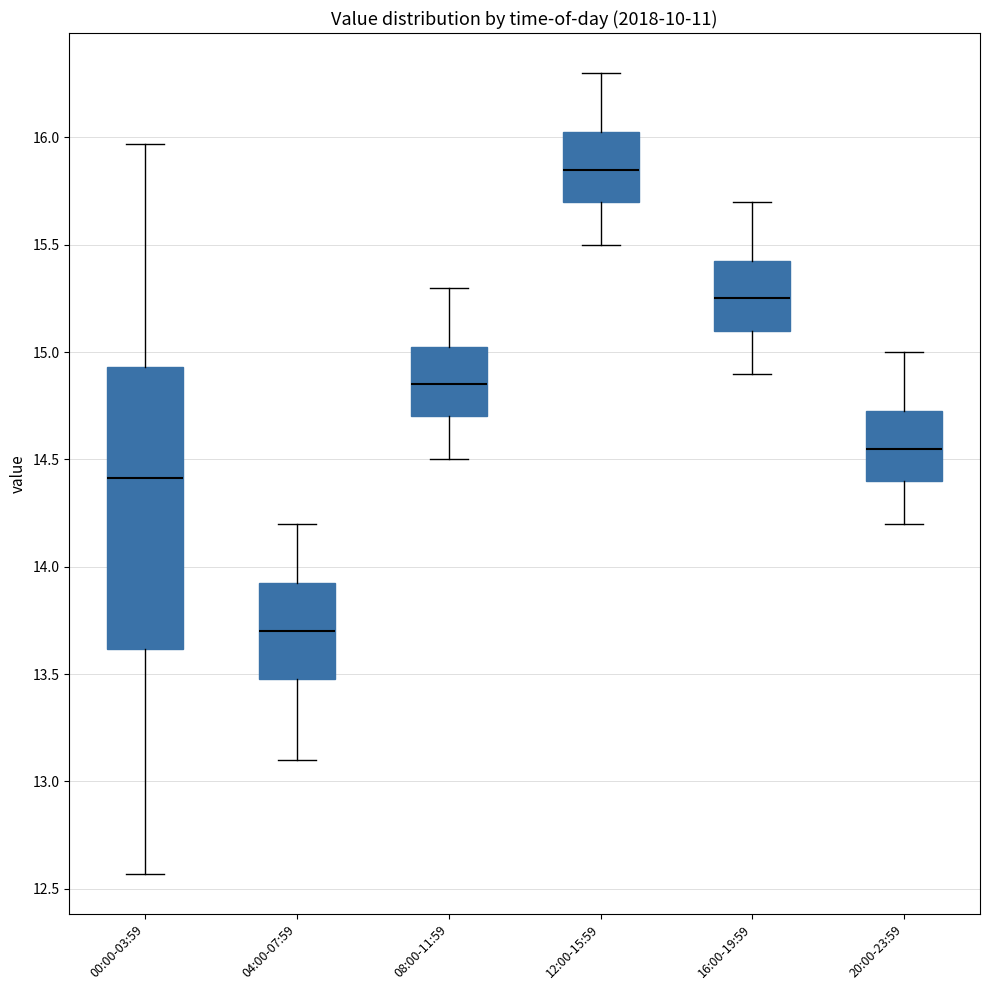

Reading left to right, transcribe this box plot: for each box, give where its median line is, the range the box spans, and where its two whiskers end, as read against the y-axis. The values are not printed on the chart, so give them approximately, as read against the axis.

00:00-03:59: median 14.40, box 13.60 to 14.95, whiskers 12.55 to 15.95
04:00-07:59: median 13.70, box 13.50 to 13.95, whiskers 13.10 to 14.20
08:00-11:59: median 14.85, box 14.70 to 15.05, whiskers 14.50 to 15.30
12:00-15:59: median 15.85, box 15.70 to 16.05, whiskers 15.50 to 16.30
16:00-19:59: median 15.25, box 15.10 to 15.45, whiskers 14.90 to 15.70
20:00-23:59: median 14.55, box 14.40 to 14.75, whiskers 14.20 to 15.00